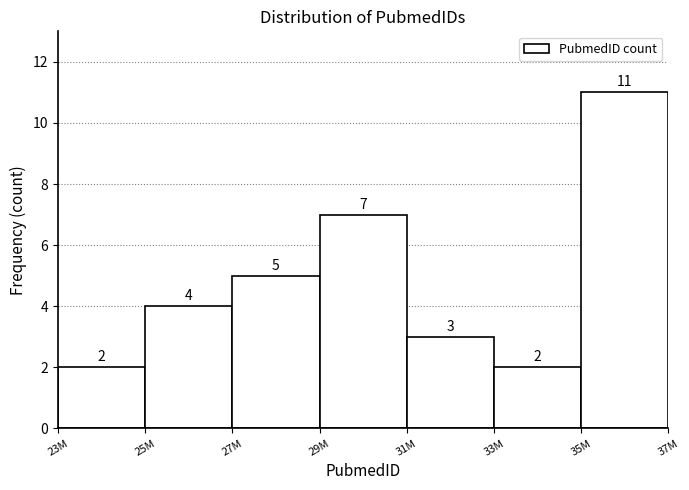

Reading right to left, list all the values displayed in this chart.

35M=11	33M=2	31M=3	29M=7	27M=5	25M=4	23M=2